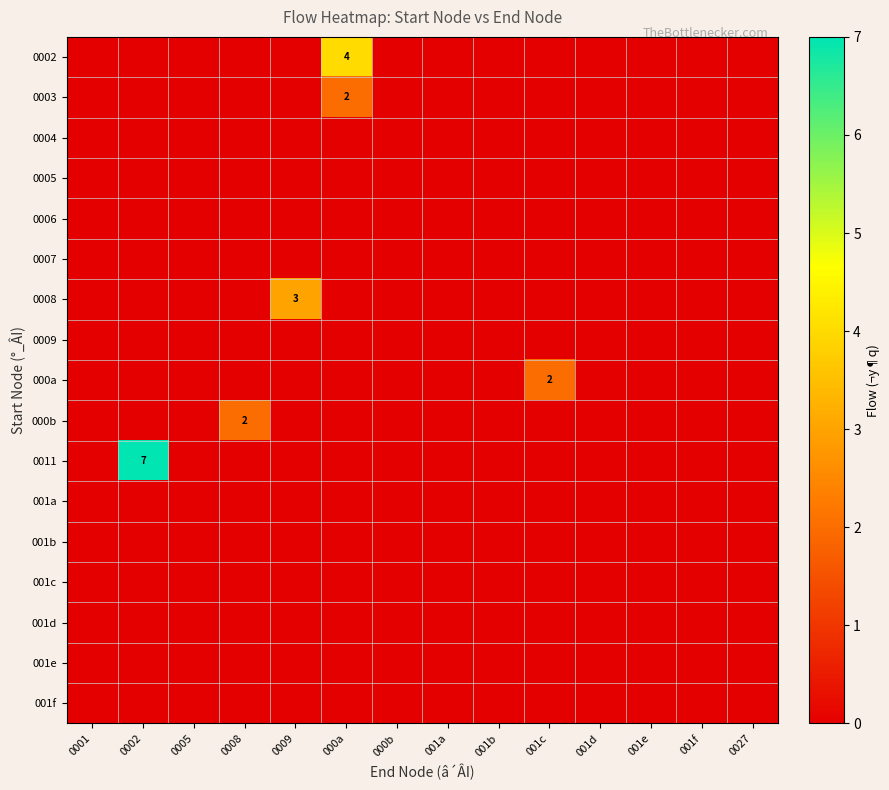

Where is 0006 nearest to the value 0?

0001